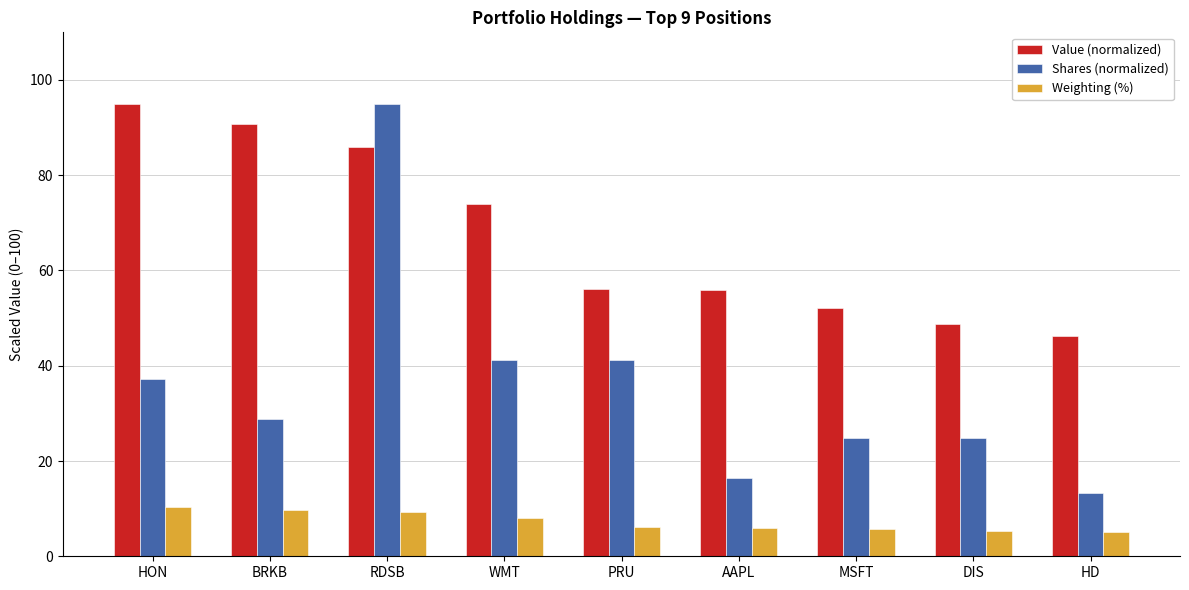

Rank the series by their average value, from highest to lowest.

Value (normalized), Shares (normalized), Weighting (%)